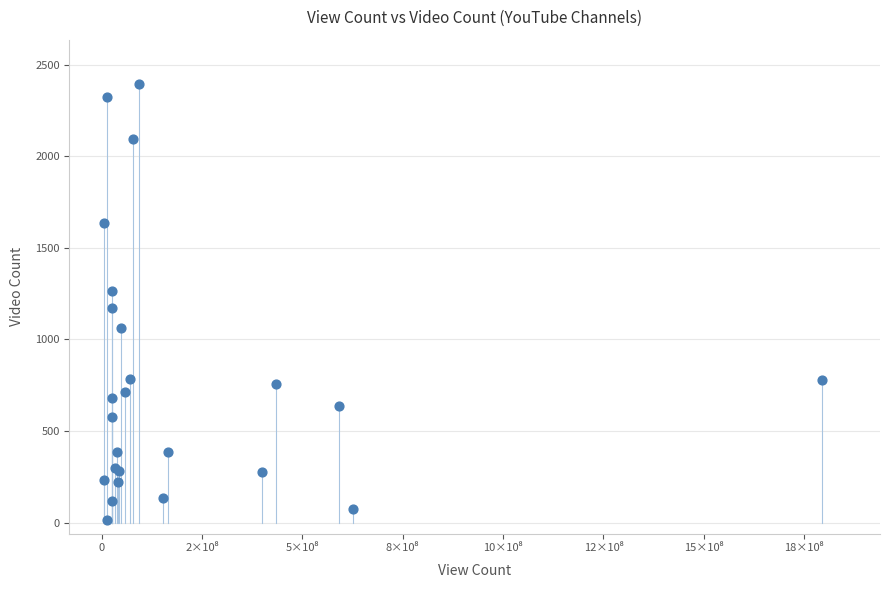

What Y value in the scatter plot is closest to 1205?

1172